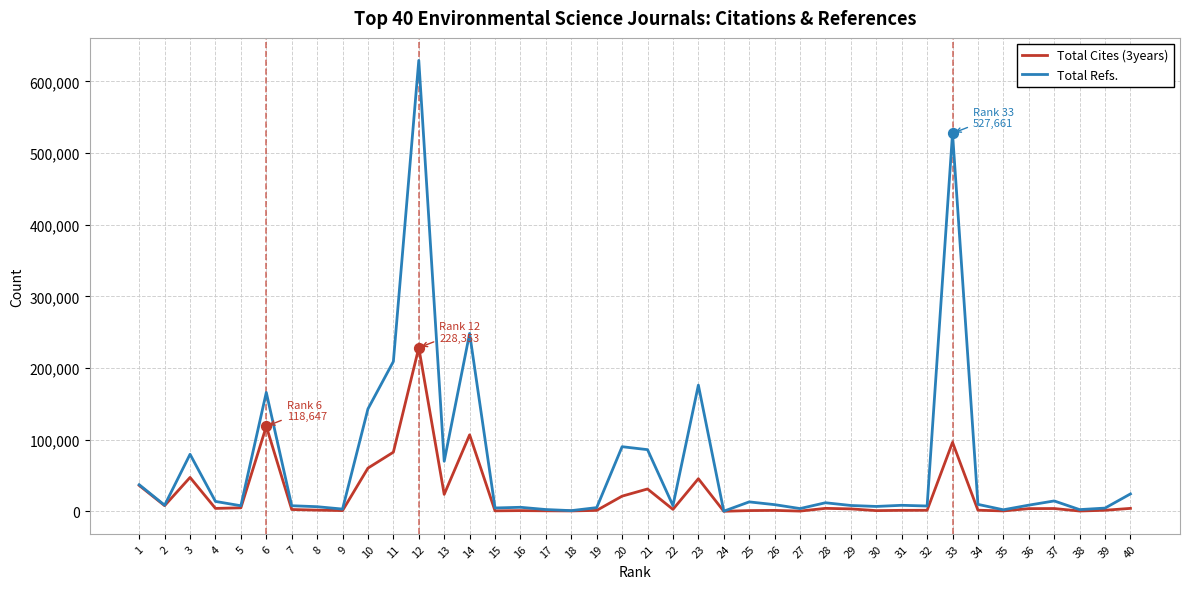

Which series has the widest spread of values?

Total Refs.